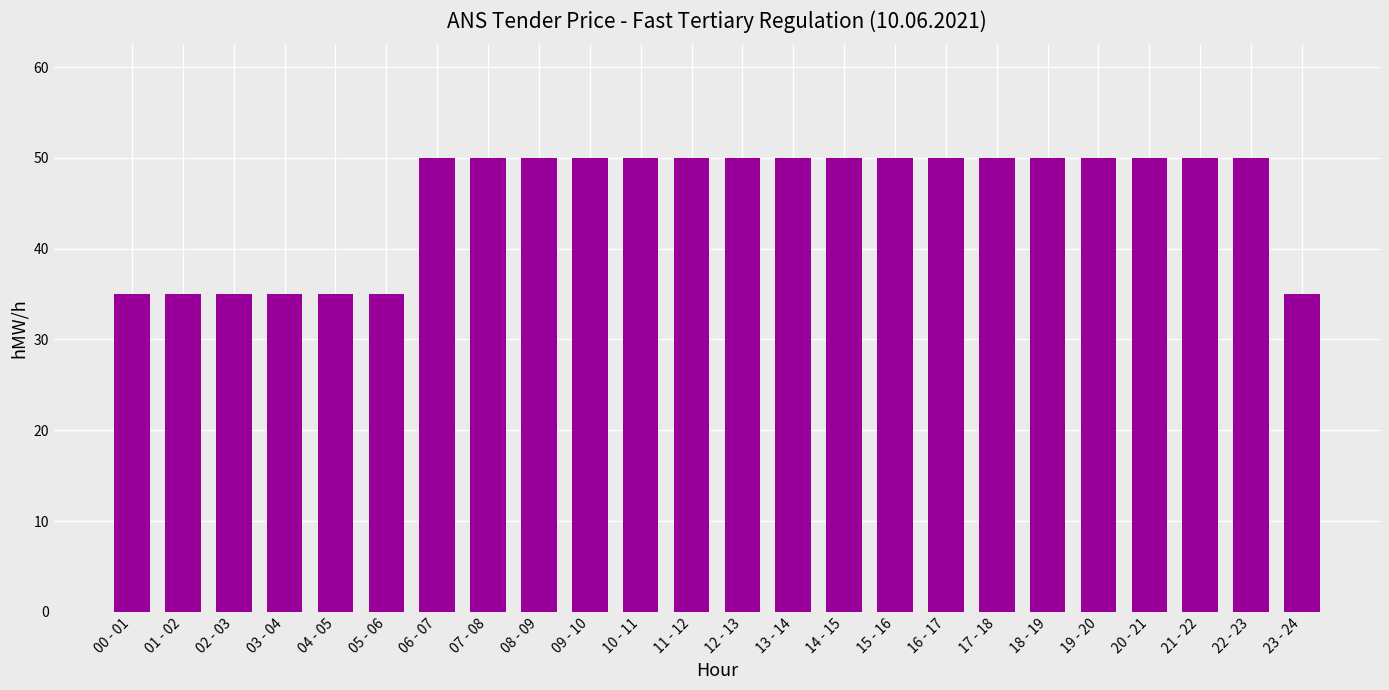

What is the change in value from 01 - 02 to 13 - 14?

+15